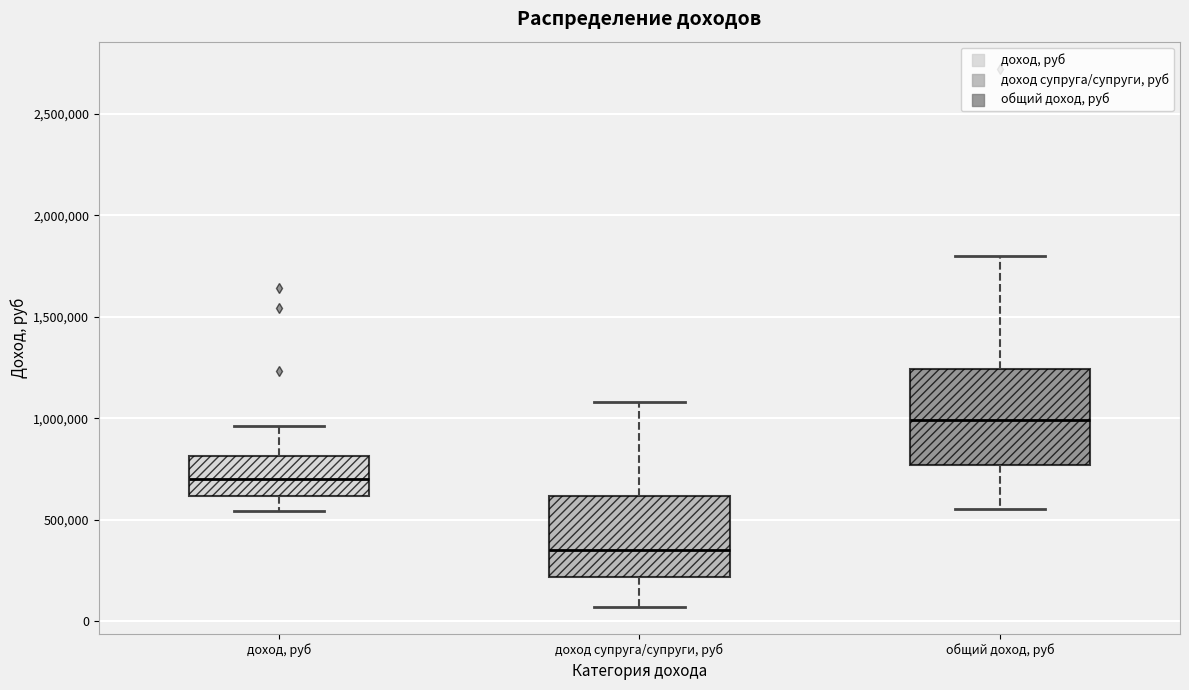

Reading left to right, transcribe this box plot: for each box, give where its median line is, the range the box spans, and where its two whiskers end, as read against the y-axis. The values are not printed on the chart, so give them approximately, as read against the axis.

доход, руб: median 700000, box 600000 to 800000, whiskers 550000 to 950000
доход супруга/супруги, руб: median 350000, box 200000 to 600000, whiskers 50000 to 1100000
общий доход, руб: median 1000000, box 750000 to 1250000, whiskers 550000 to 1800000